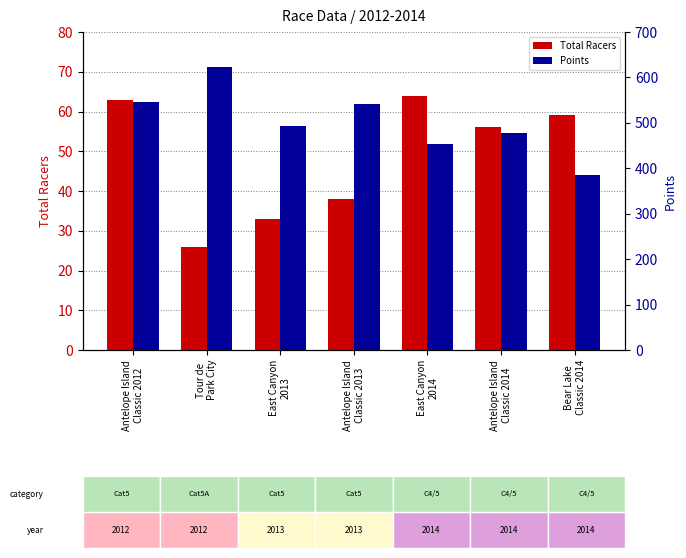

Does the chart contain stacked bars?

No